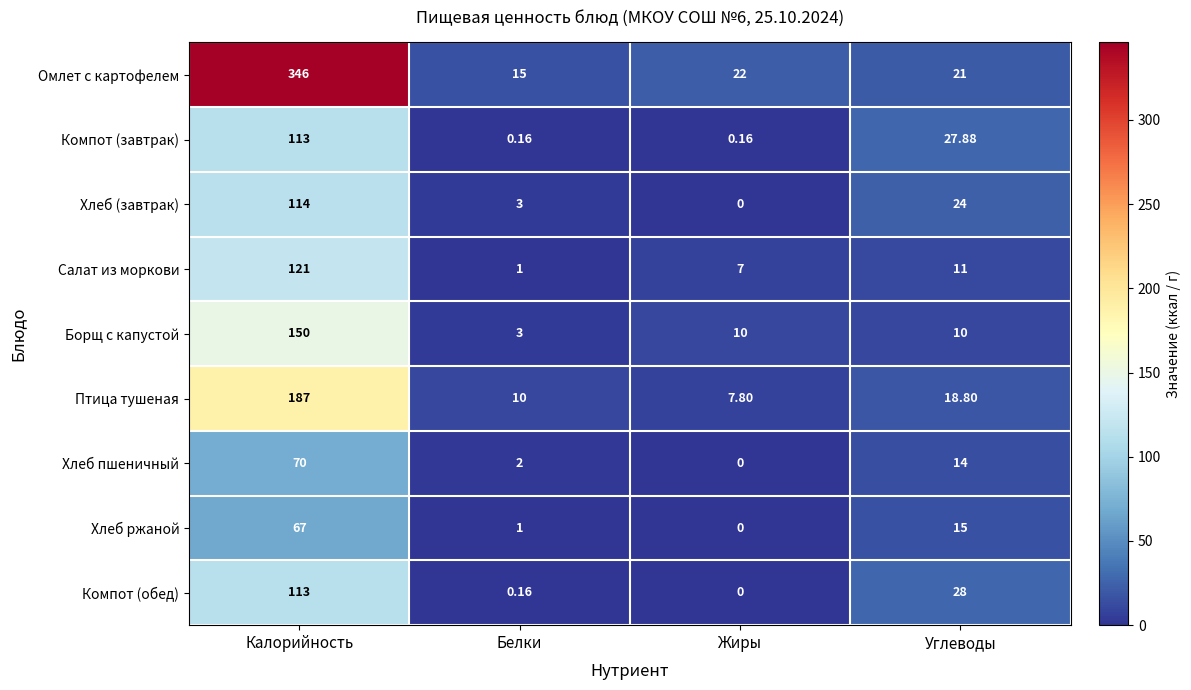

Rank the categories by Птица тушеная value from highest to lowest.

Калорийность, Углеводы, Белки, Жиры